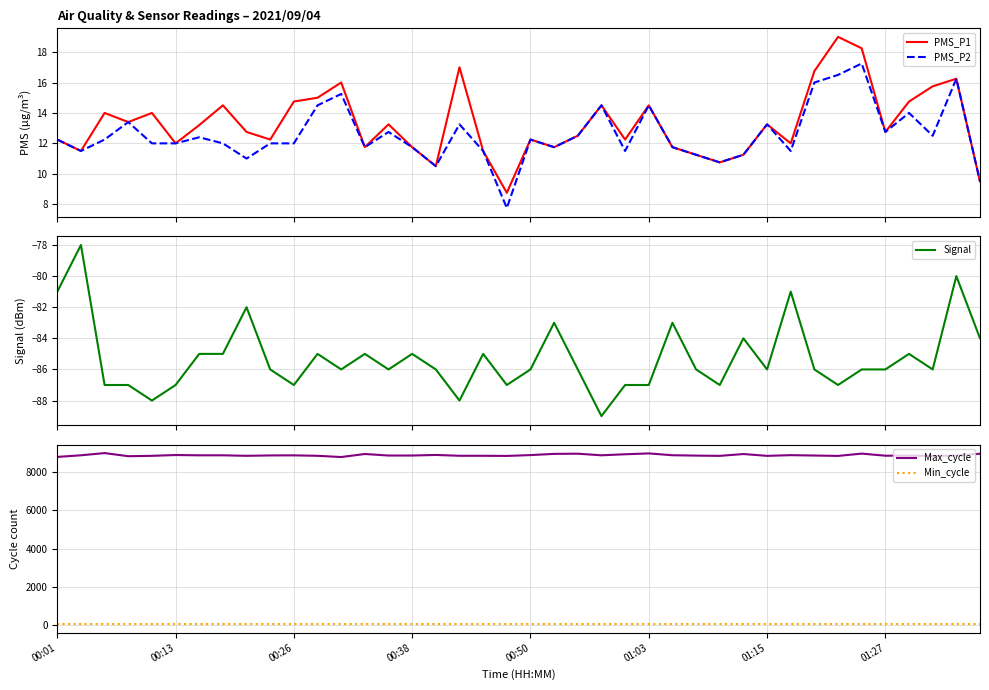

Is the value of Min_cycle at 00:13 greater than the value of Max_cycle at 01:27?

No